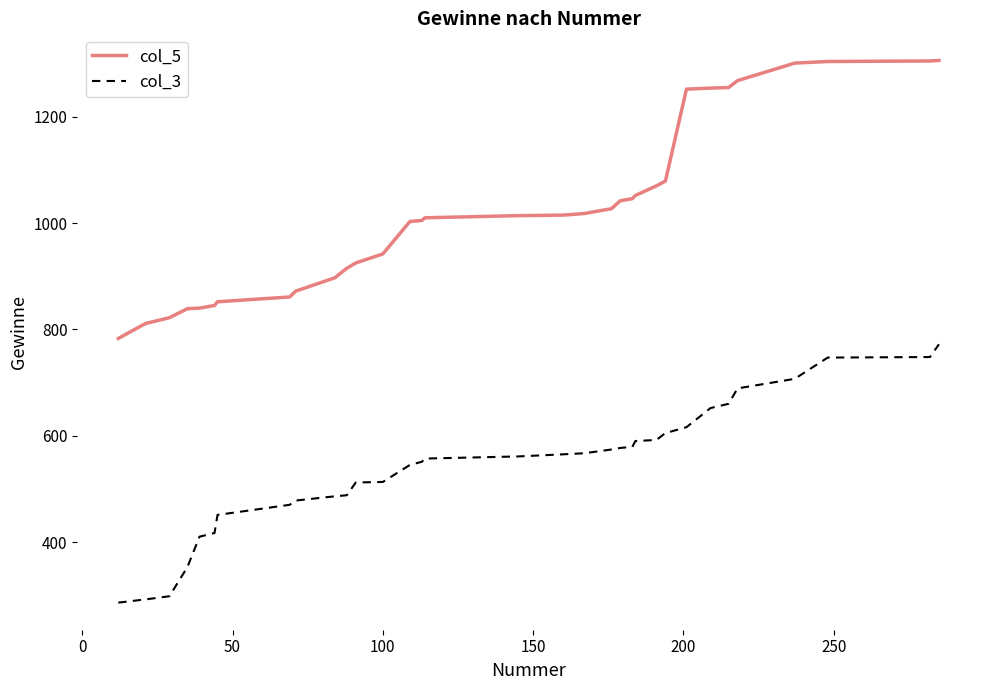

What are all the series names shown in the legend?

col_5, col_3